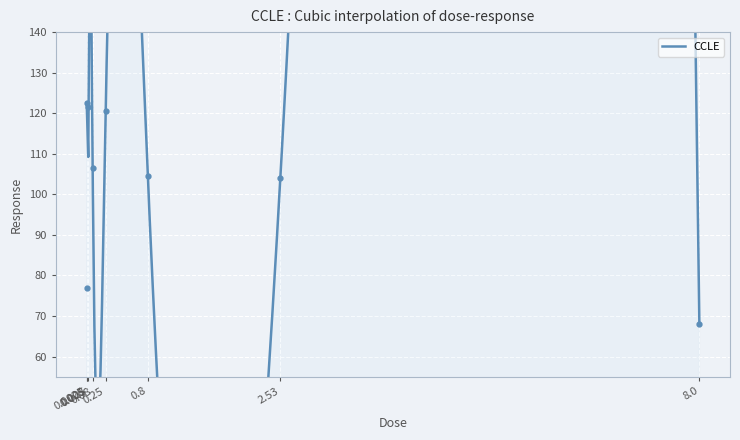

Reading left to right, list all the values displayed in this chart.

122.6	77.0	121.5	106.4	120.6	104.6	104.0	68.0